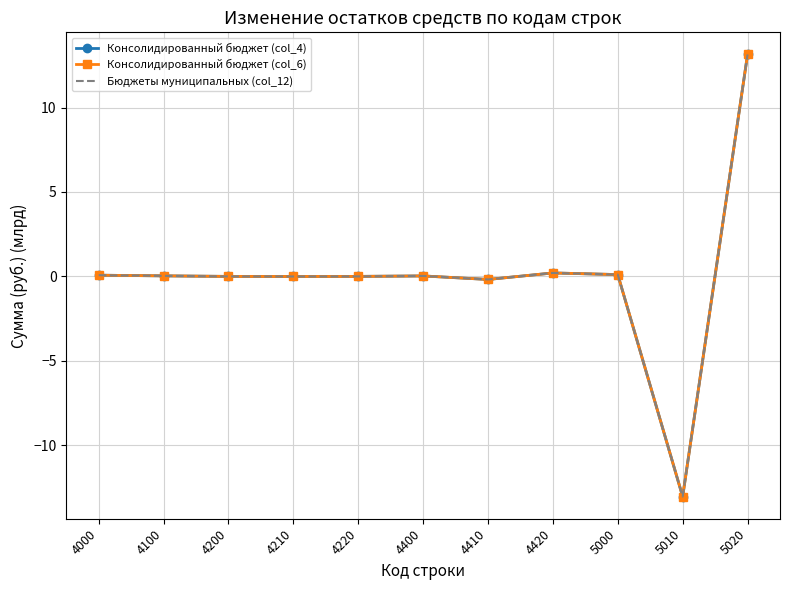

What is the greatest value displayed?

13.1